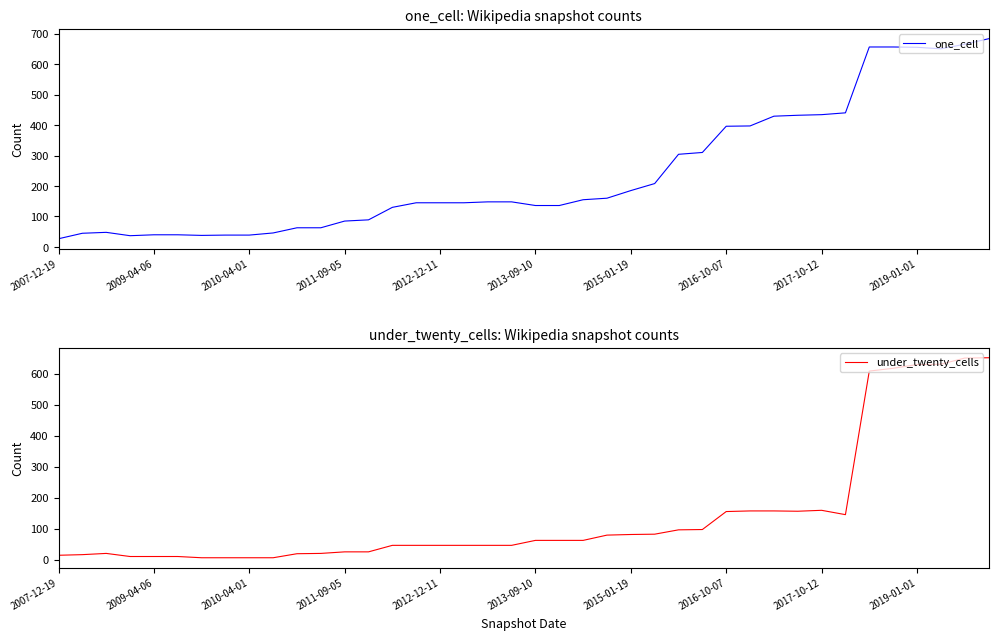

What is the minimum value shown in the chart?

6